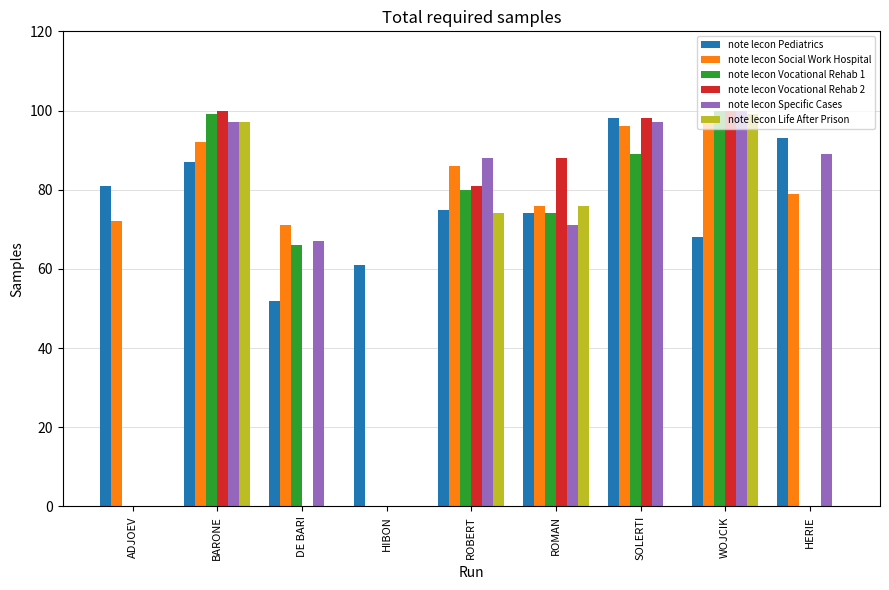

Is it true that note lecon Specific Cases equals 97 at SOLERTI?

True